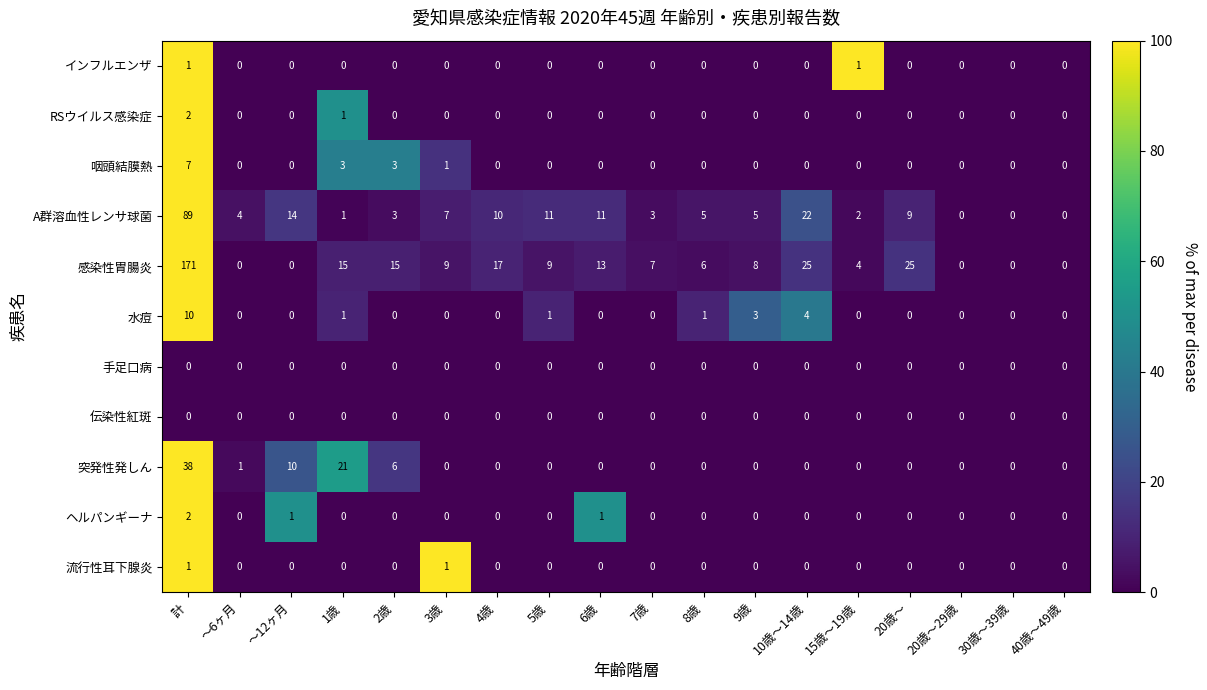

The value of 水痘 at 4歳 is 6. True or false?

False